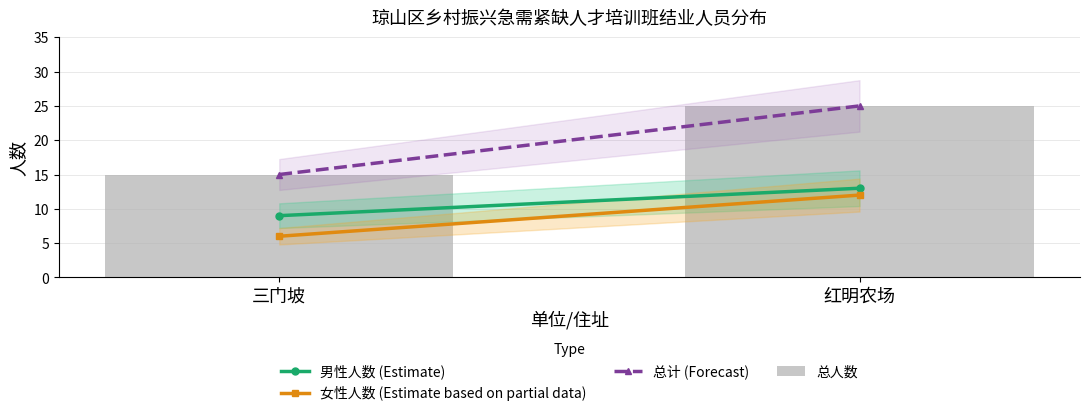

Count the number of data series in this chart.

1